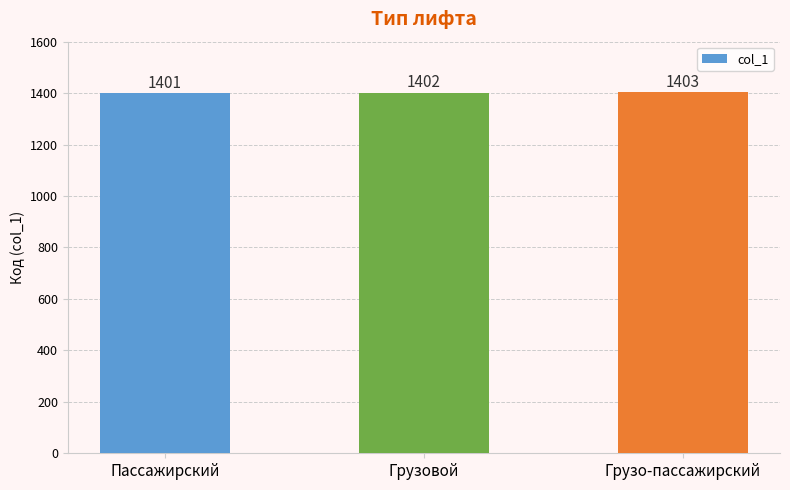

What is the difference between the maximum and minimum values?

2